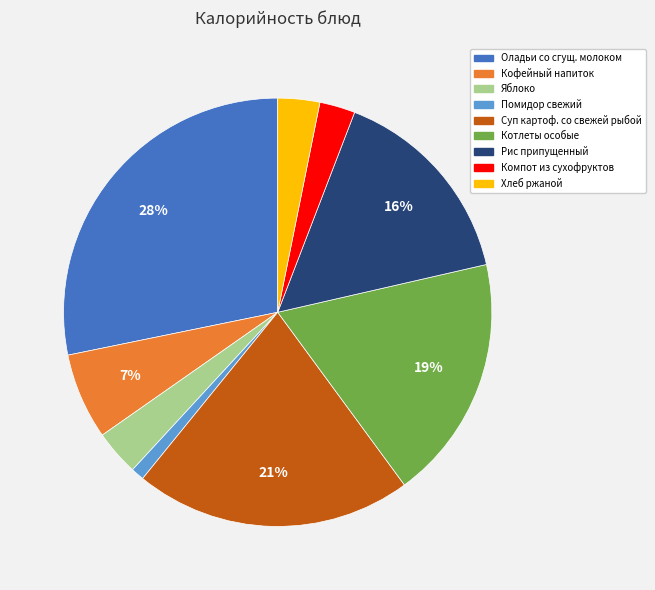

To the nearest percent, what is the difference between the largest and smallest slice percentages?

27%